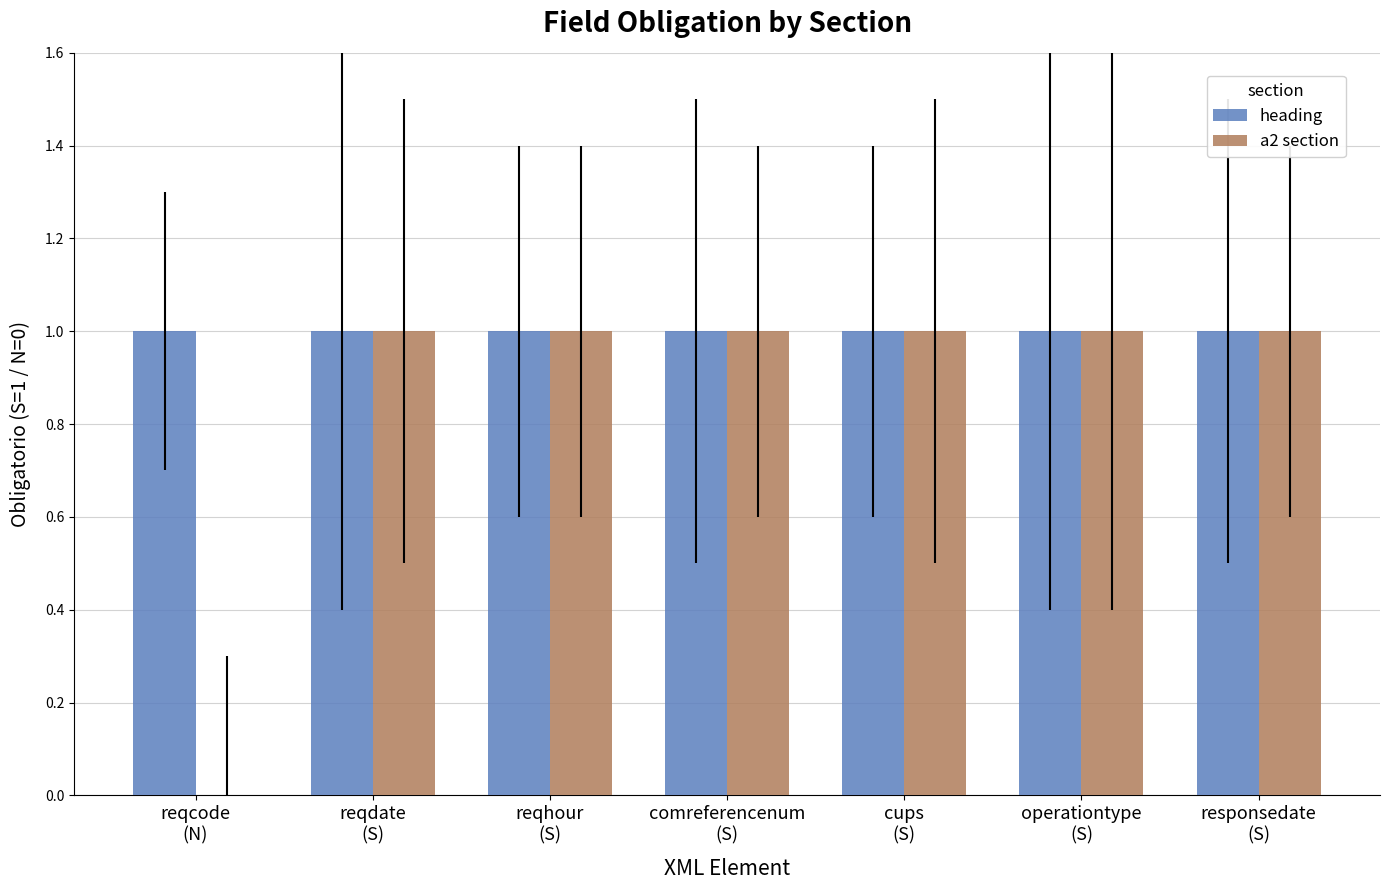

Which series has the largest total across all categories?

heading